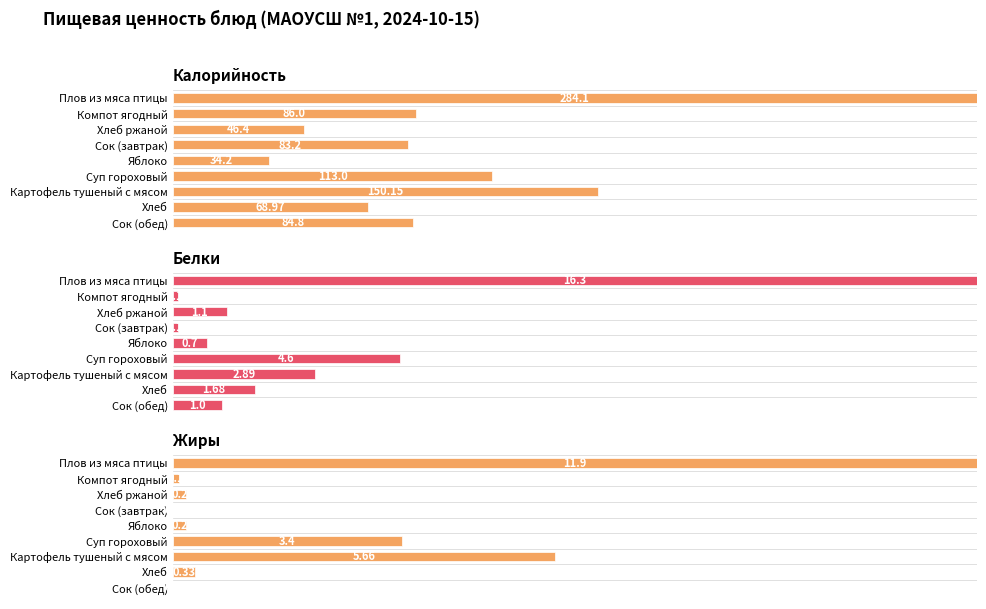

The value of Жиры at Хлеб is 3.8. True or false?

False